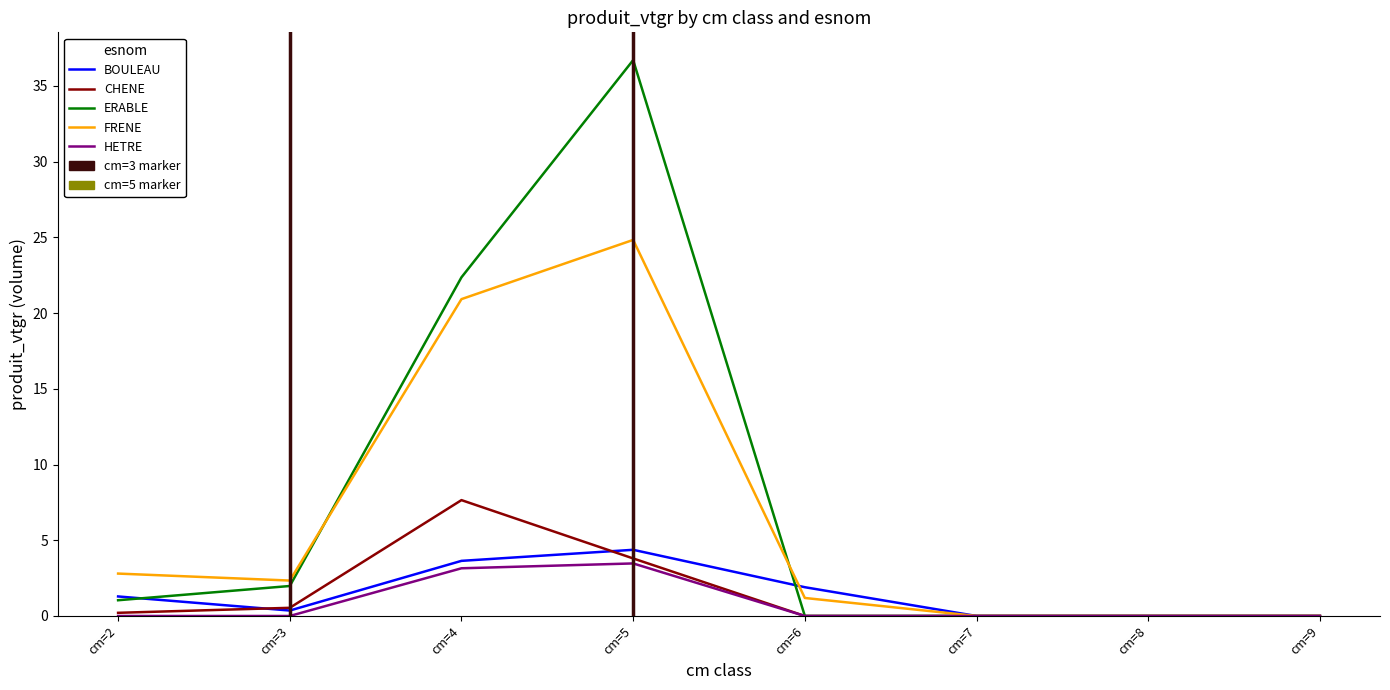

What is the value of the BOULEAU point at the 3rd from the left?

3.6